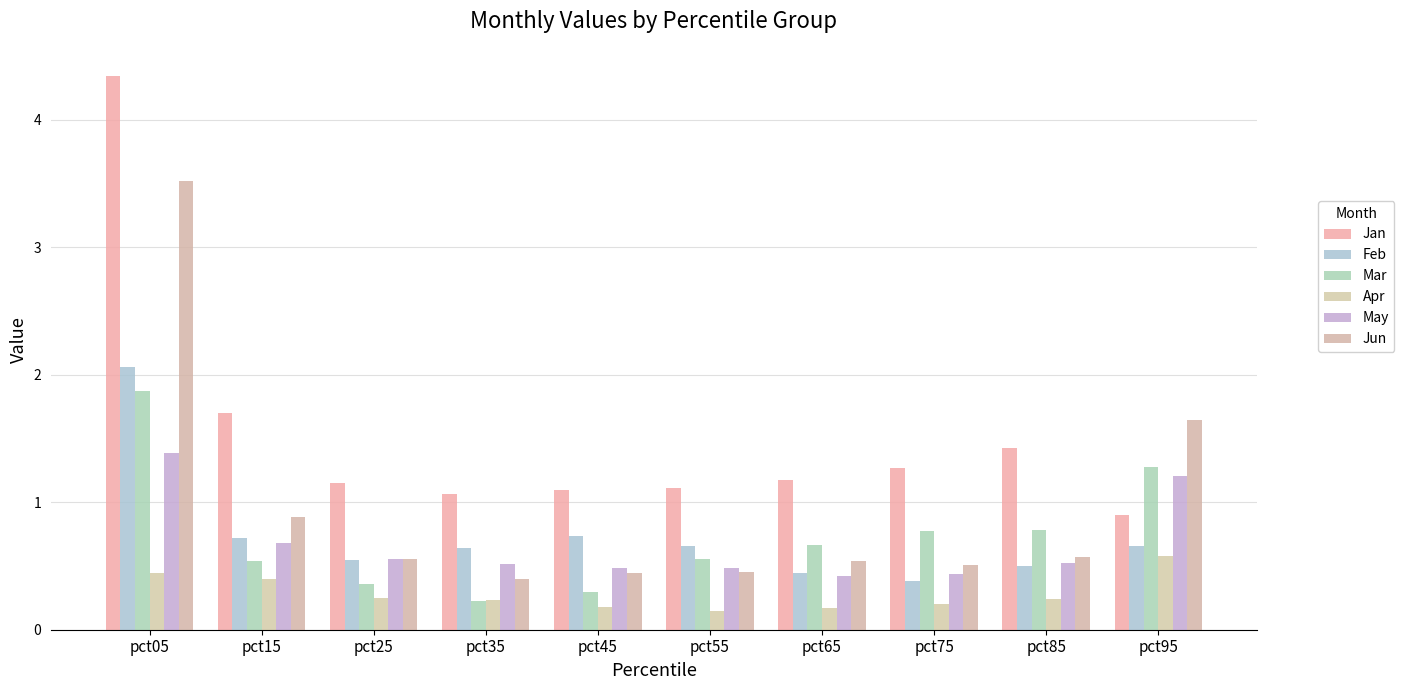

What are all the series names shown in the legend?

Jan, Feb, Mar, Apr, May, Jun